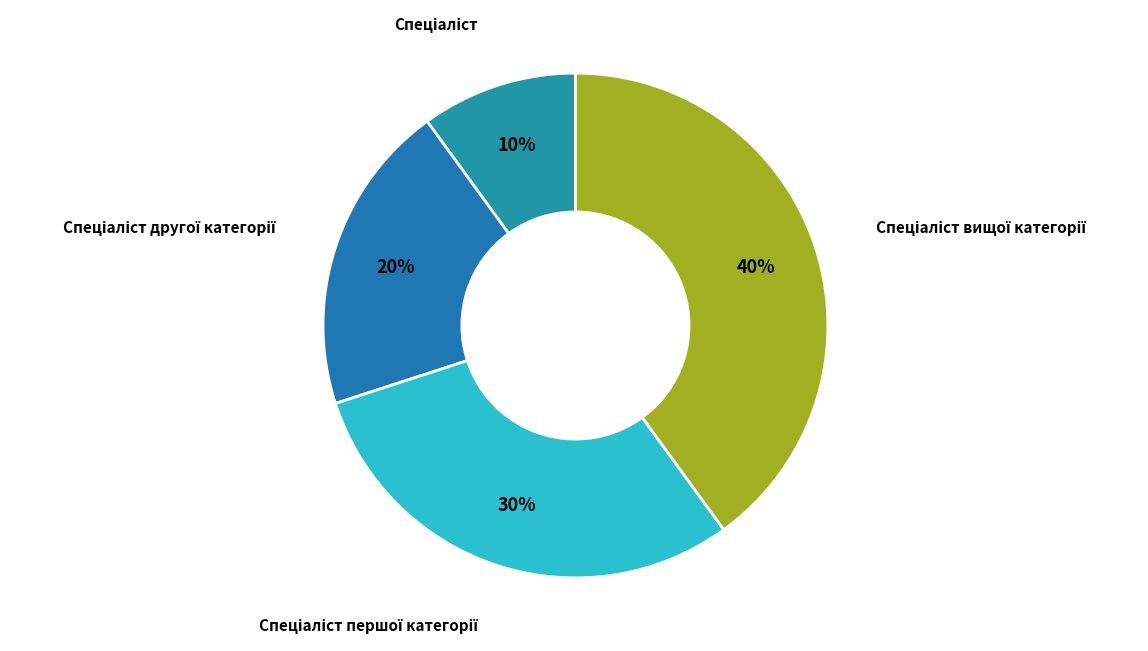

To the nearest percent, what is the average slice percentage?

25%